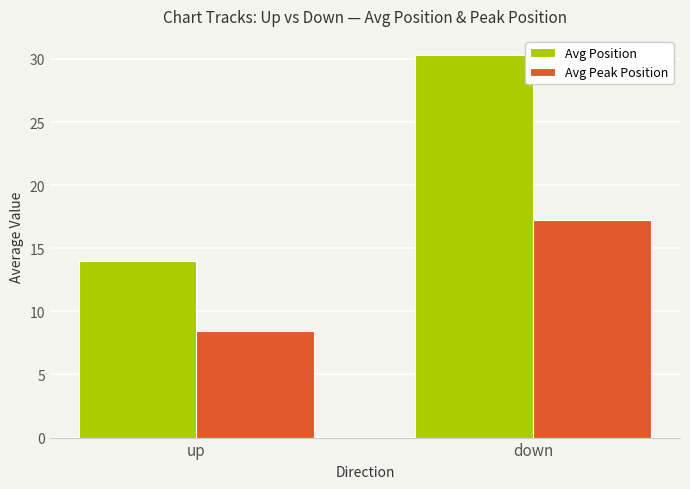

What is the label of the 1st bar from the left?

up